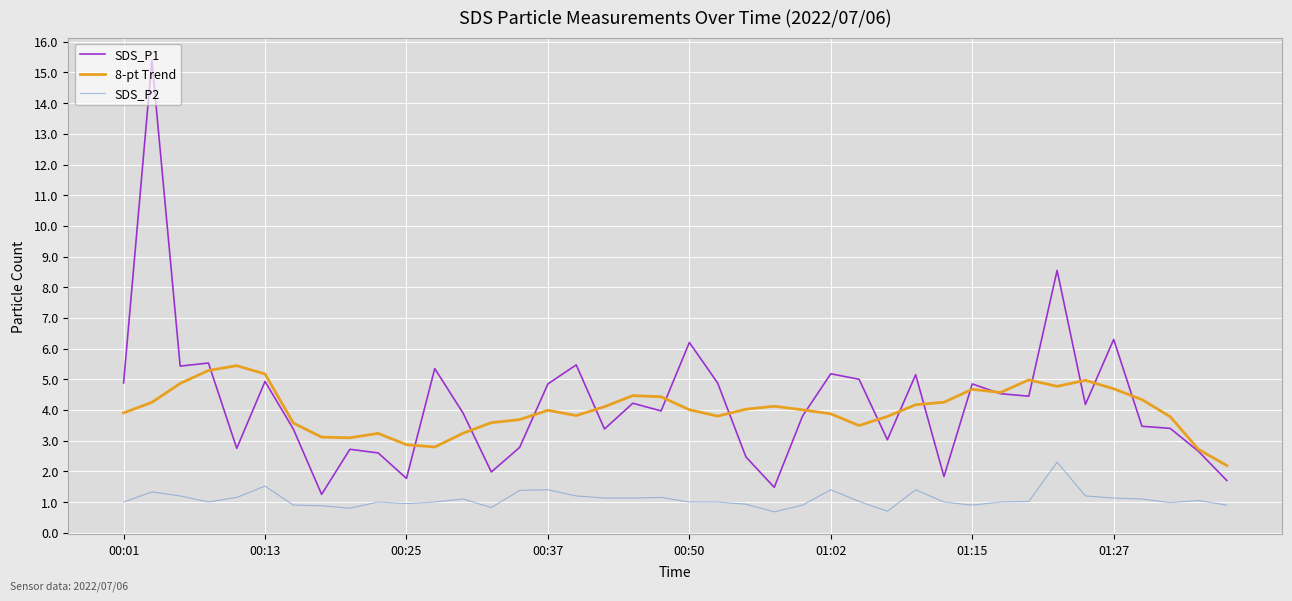

What is the highest value of the SDS_P1 series?

15.4